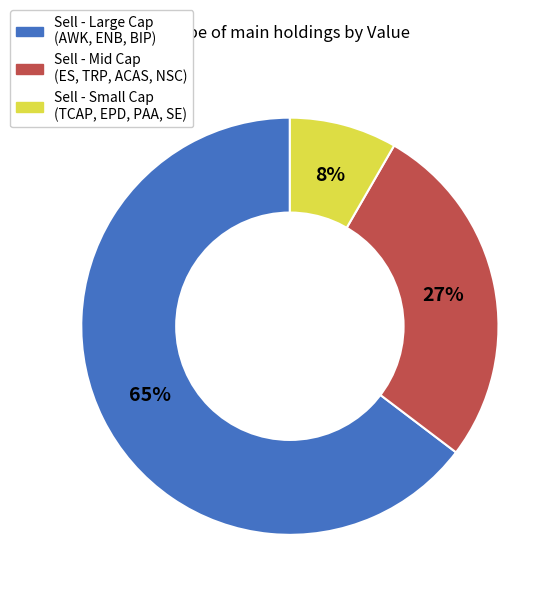

To the nearest percent, what is the average slice percentage?

33%